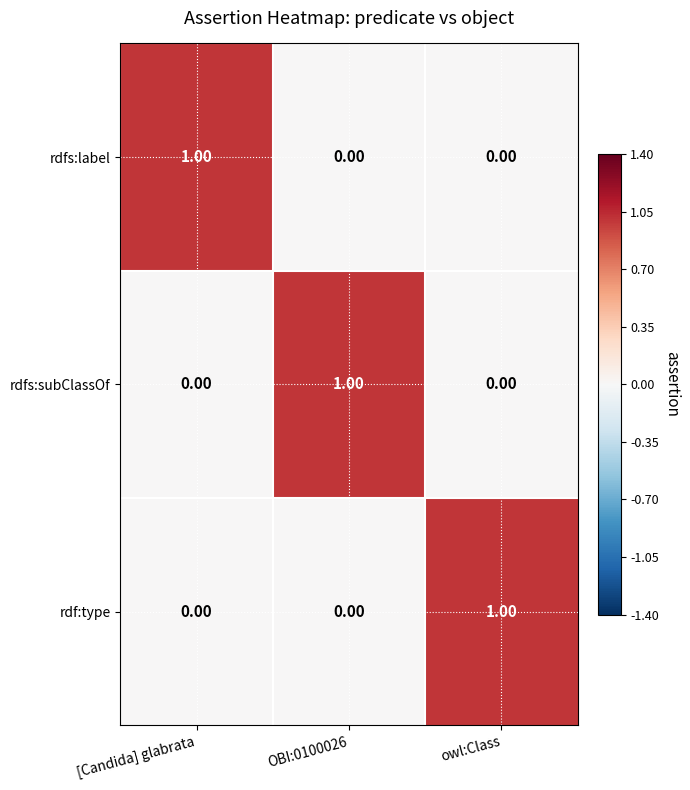

How many series are shown in this chart?

3